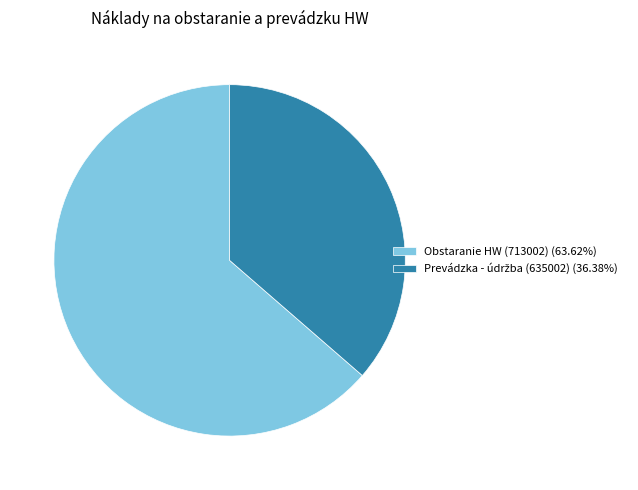

Is there any slice that represents more than half of the pie?

Yes